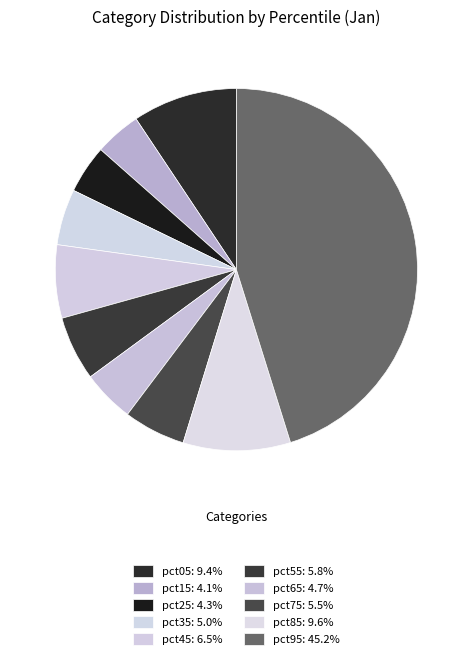

How many slices are in this pie chart?

10